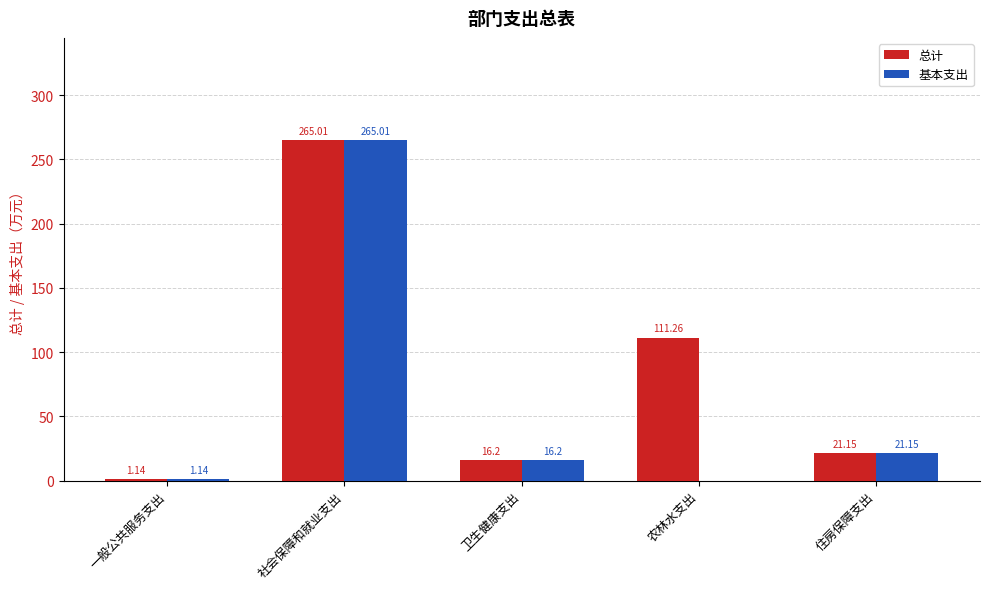

Which category has the highest value across all series?

社会保障和就业支出